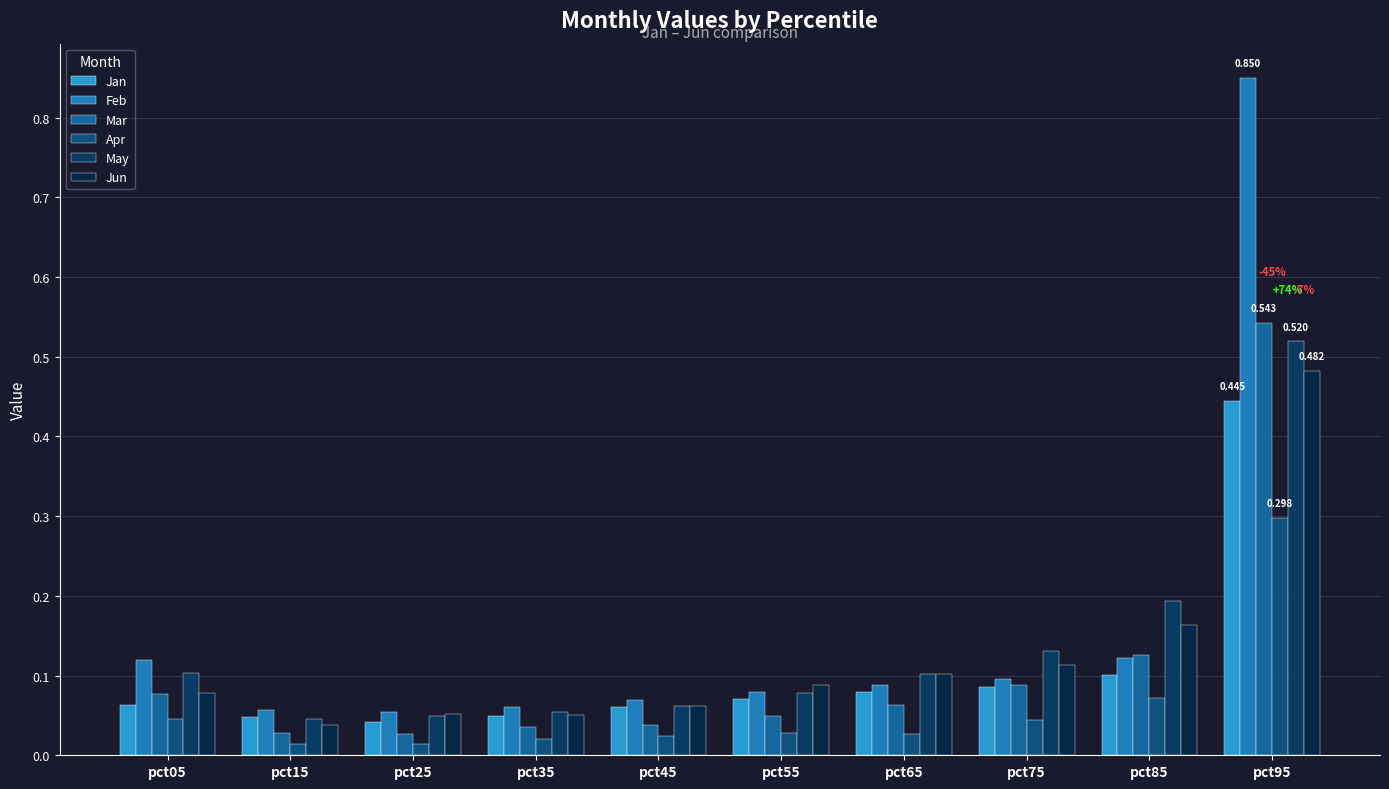

What is the sum of all May values?

1.3